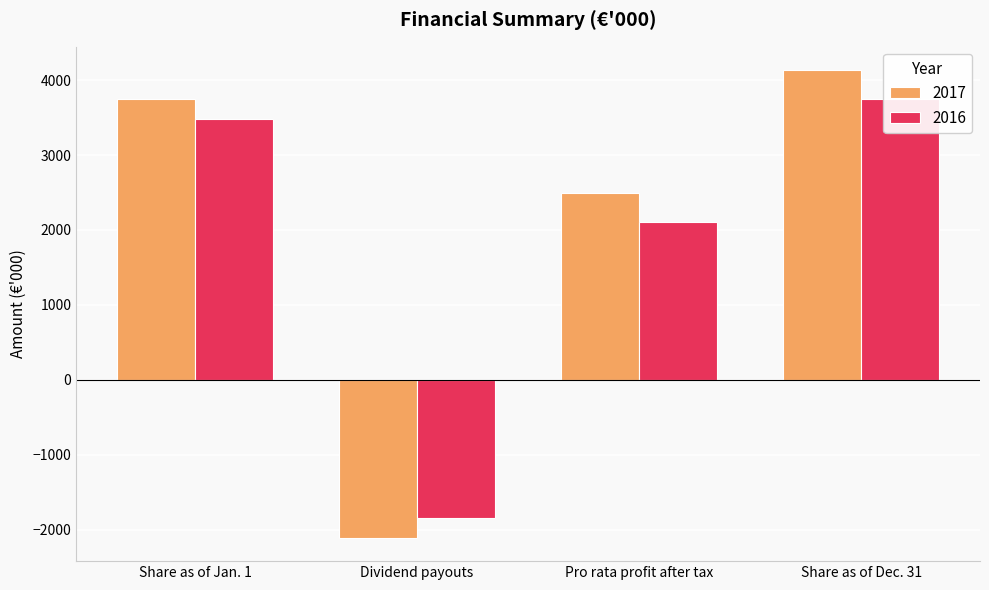

True or false: 2017 has a value of 4132 at Share as of Dec. 31.

True